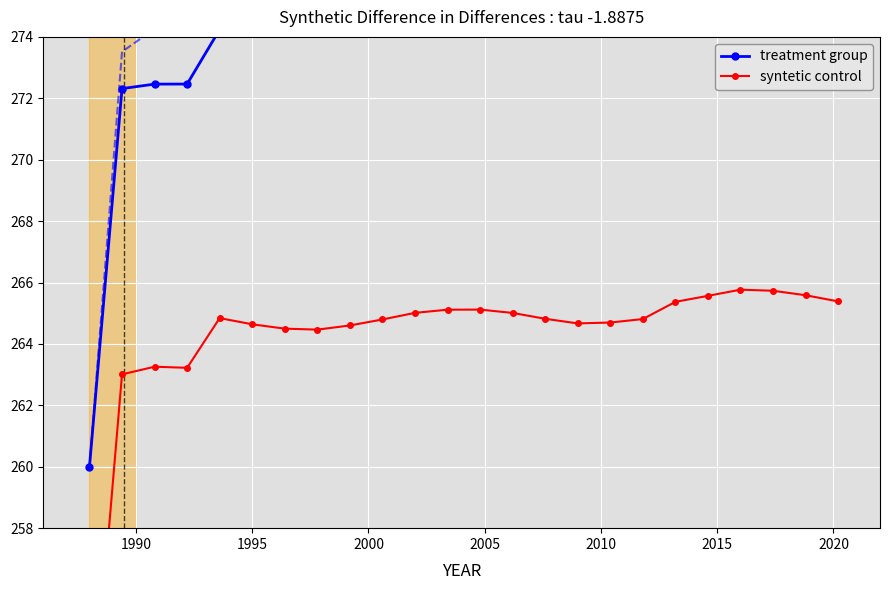

What is the lowest value of the syntetic control series?

250.5